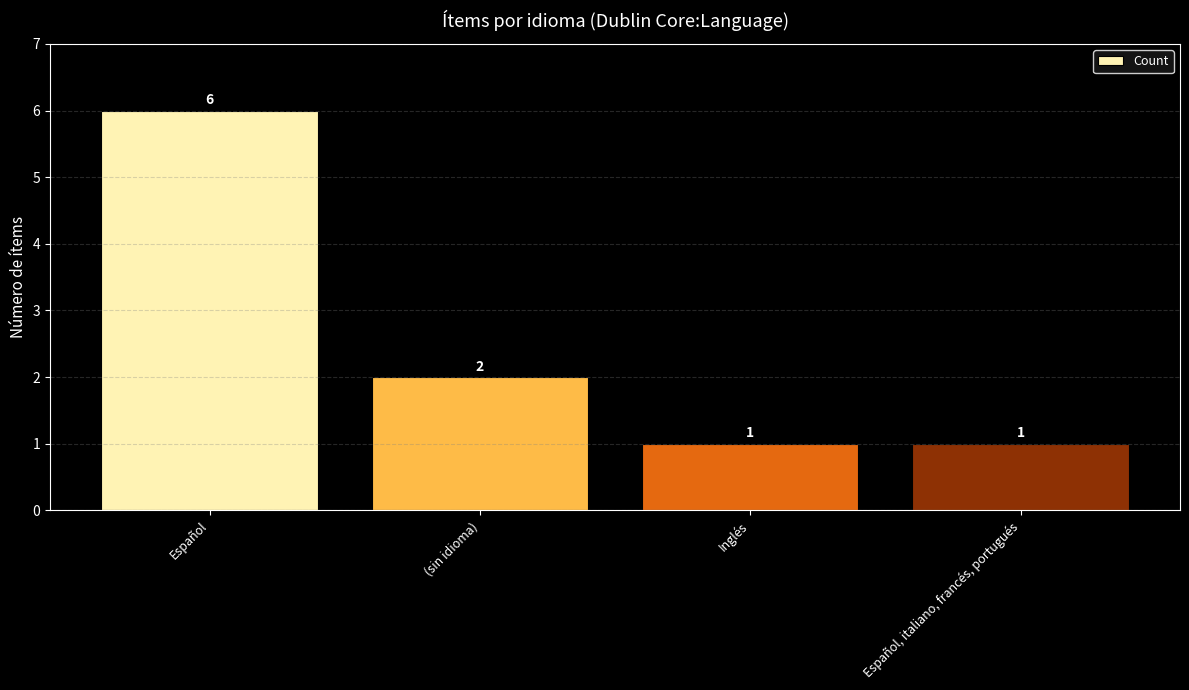

What is the label of the 4th bar from the right?

Español